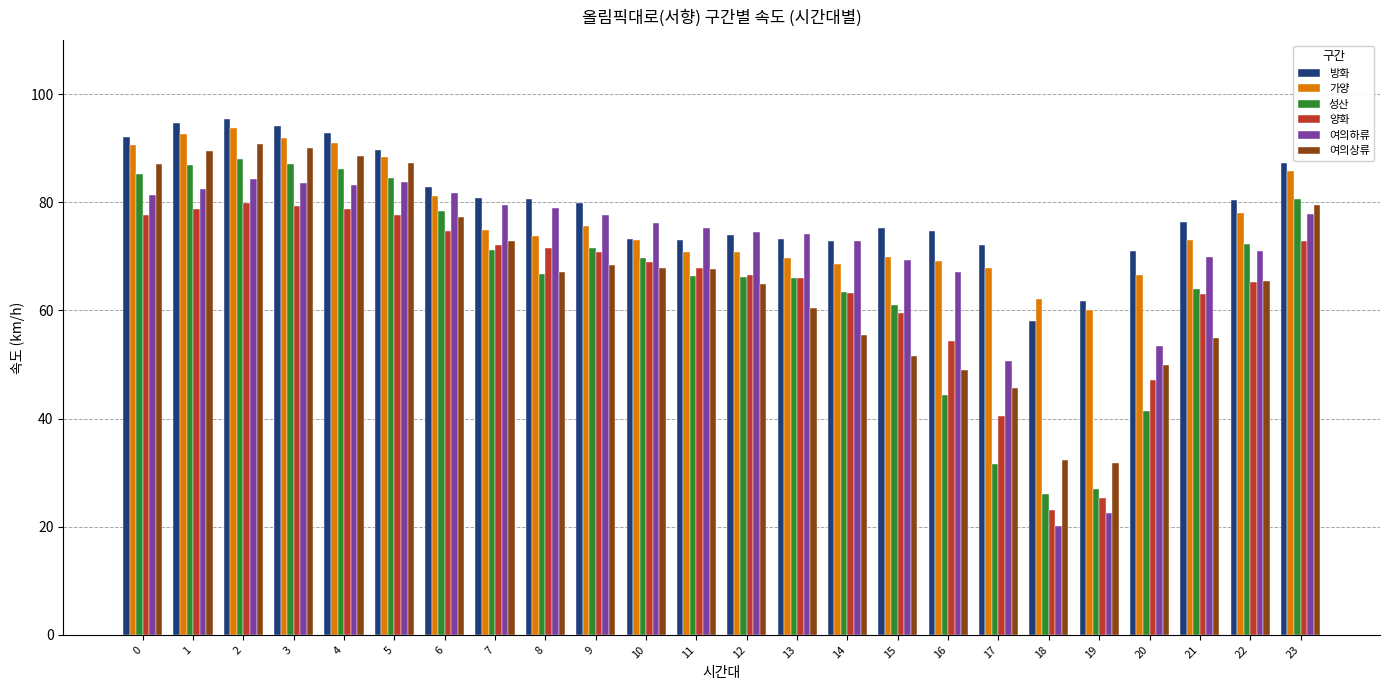

The value of 여의상류 at 6 is 77.3. True or false?

True